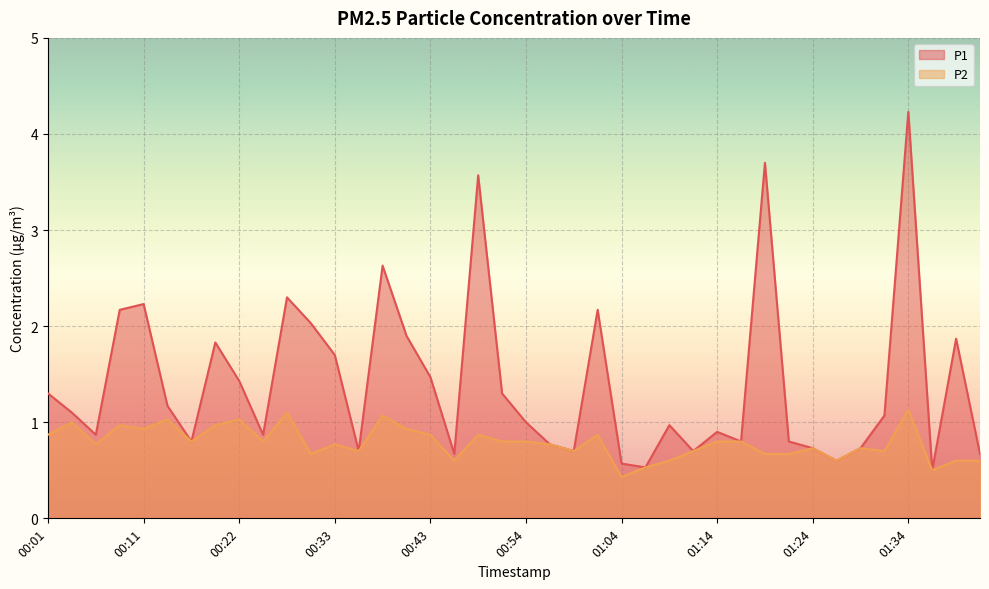

What is the difference between the P2 values at 01:34 and 01:41?

0.5